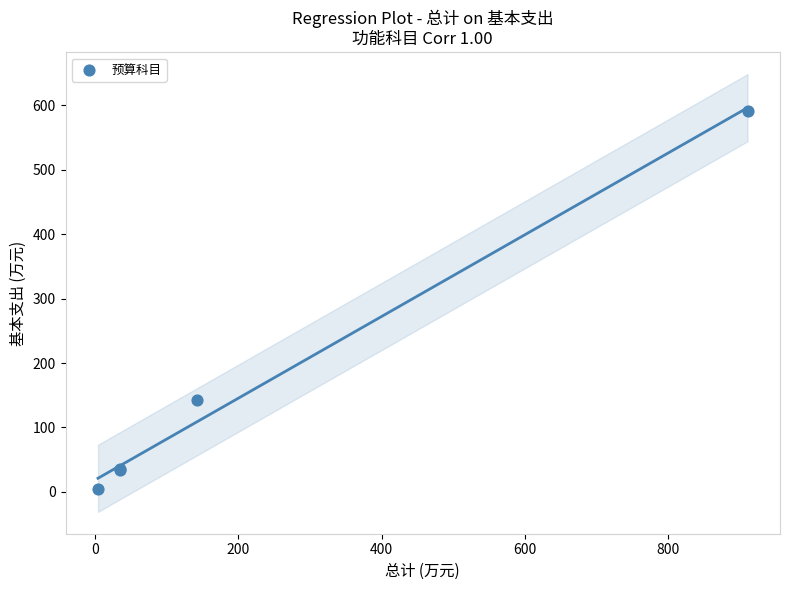

What Y value in the scatter plot is closest to 297?

142.6